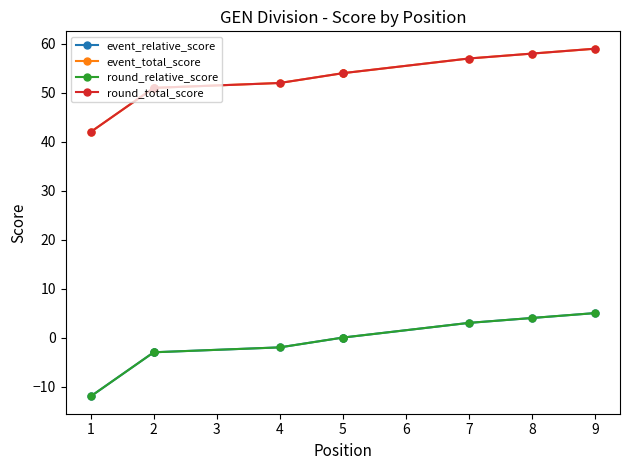

What is the value of the round_relative_score point at the 8th from the left?

4